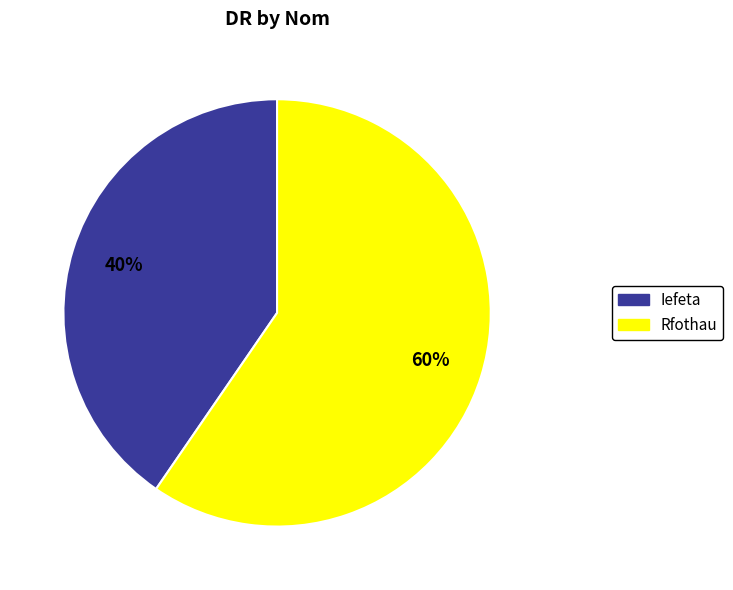

What is the ratio of the value at Rfothau to the value at Iefeta?

1.5